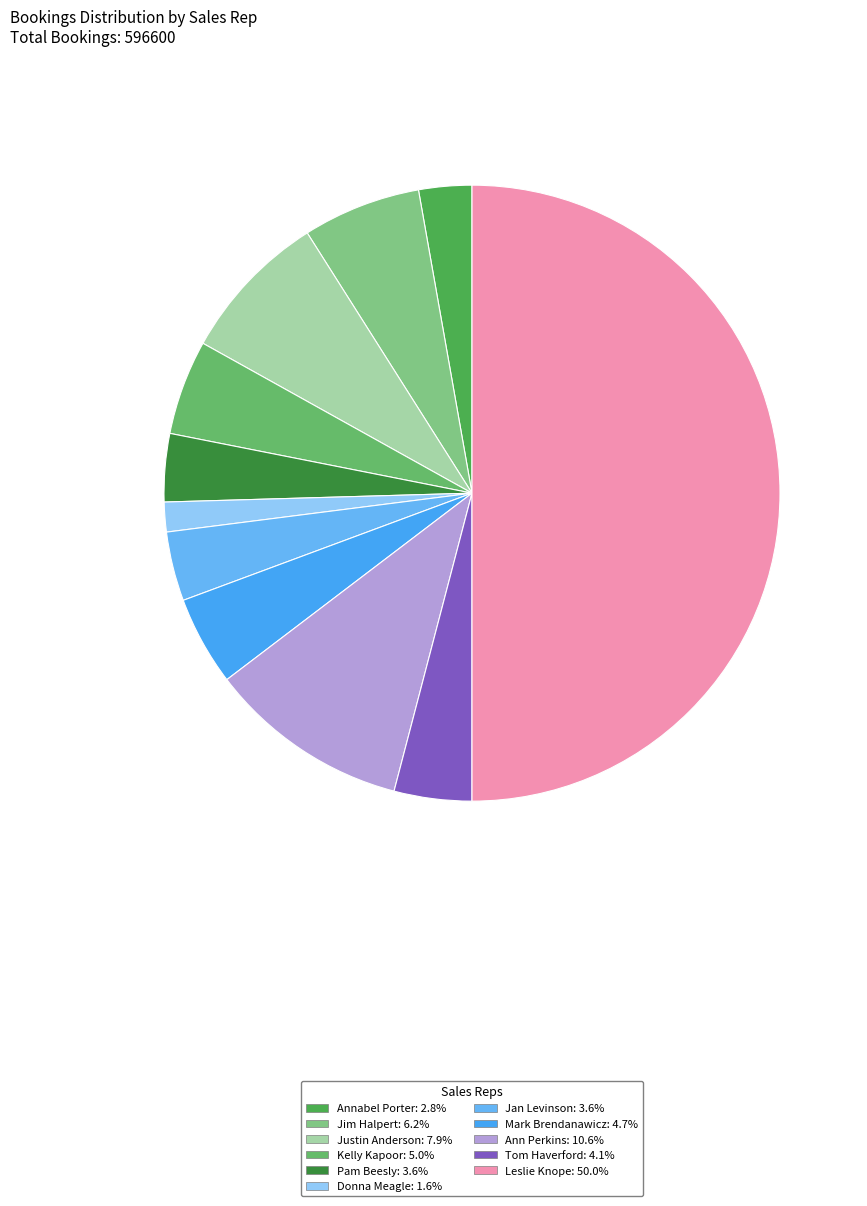

Is there a majority slice in this chart?

No